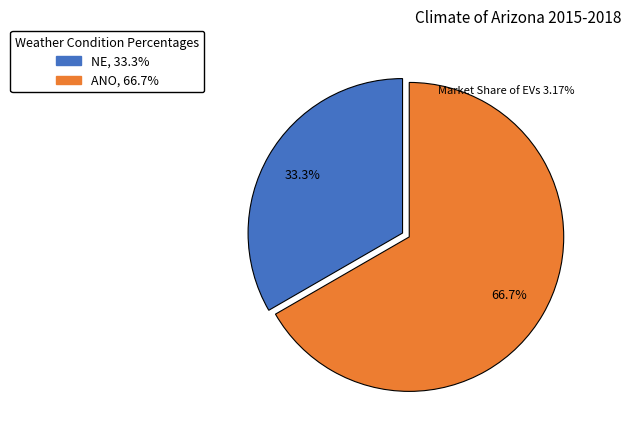

How many segments does this pie chart have?

2